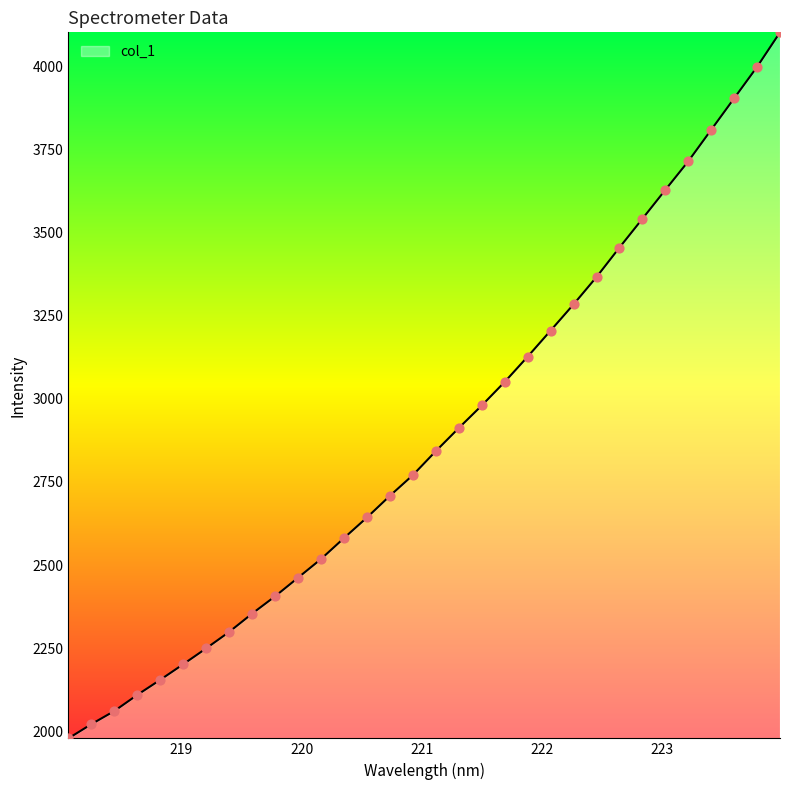

What is the smallest value displayed?

1979.3